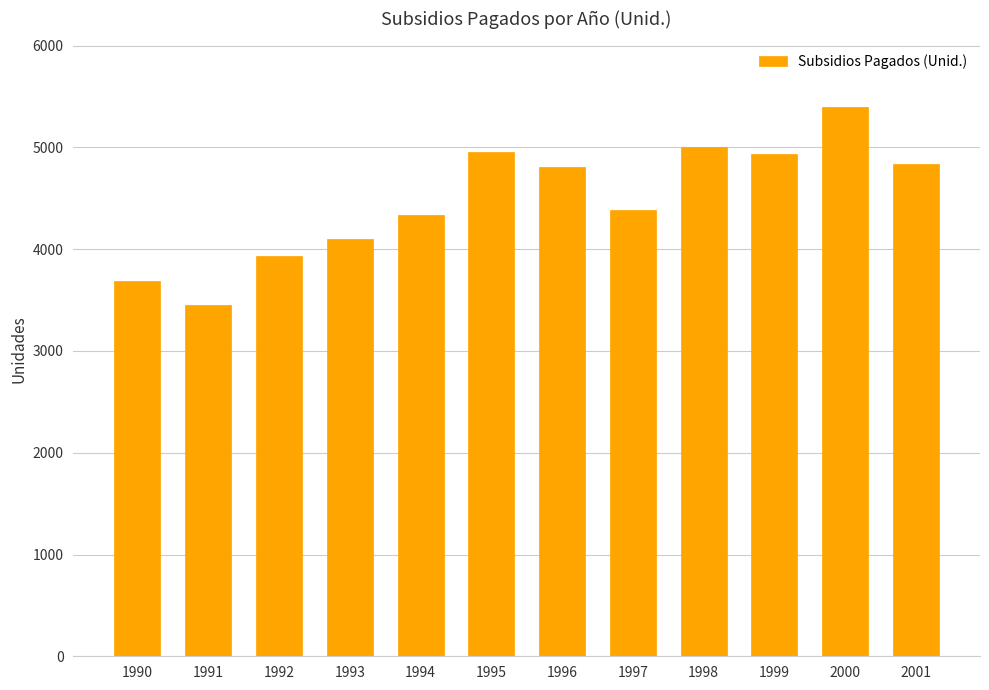

What is the difference between the values at 1992 and 1997?

453